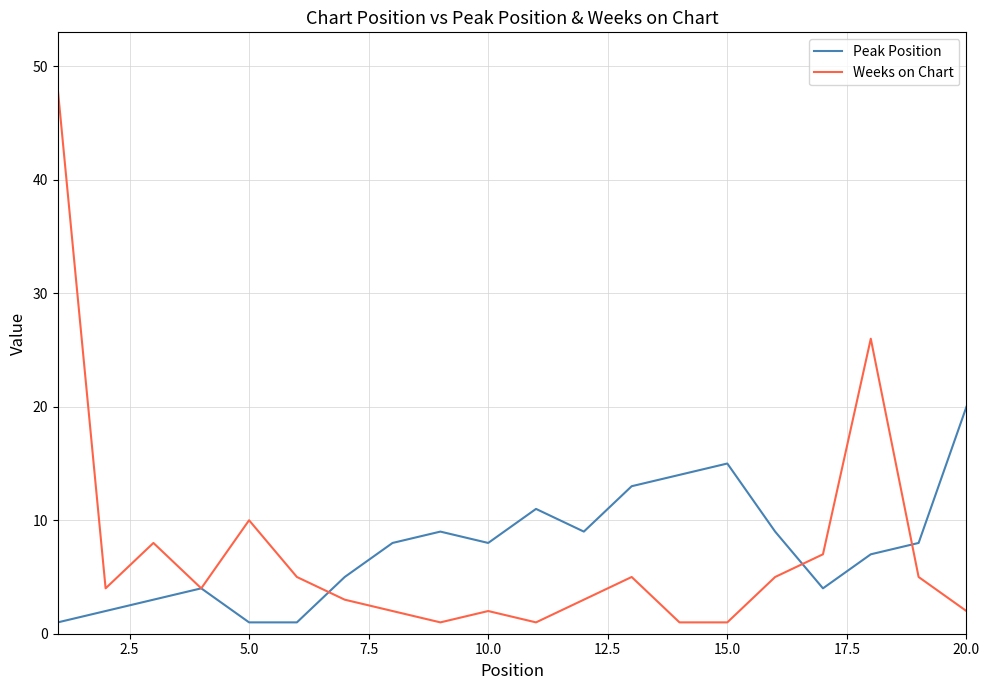

At how many categories does at least one series exceed 18?

3